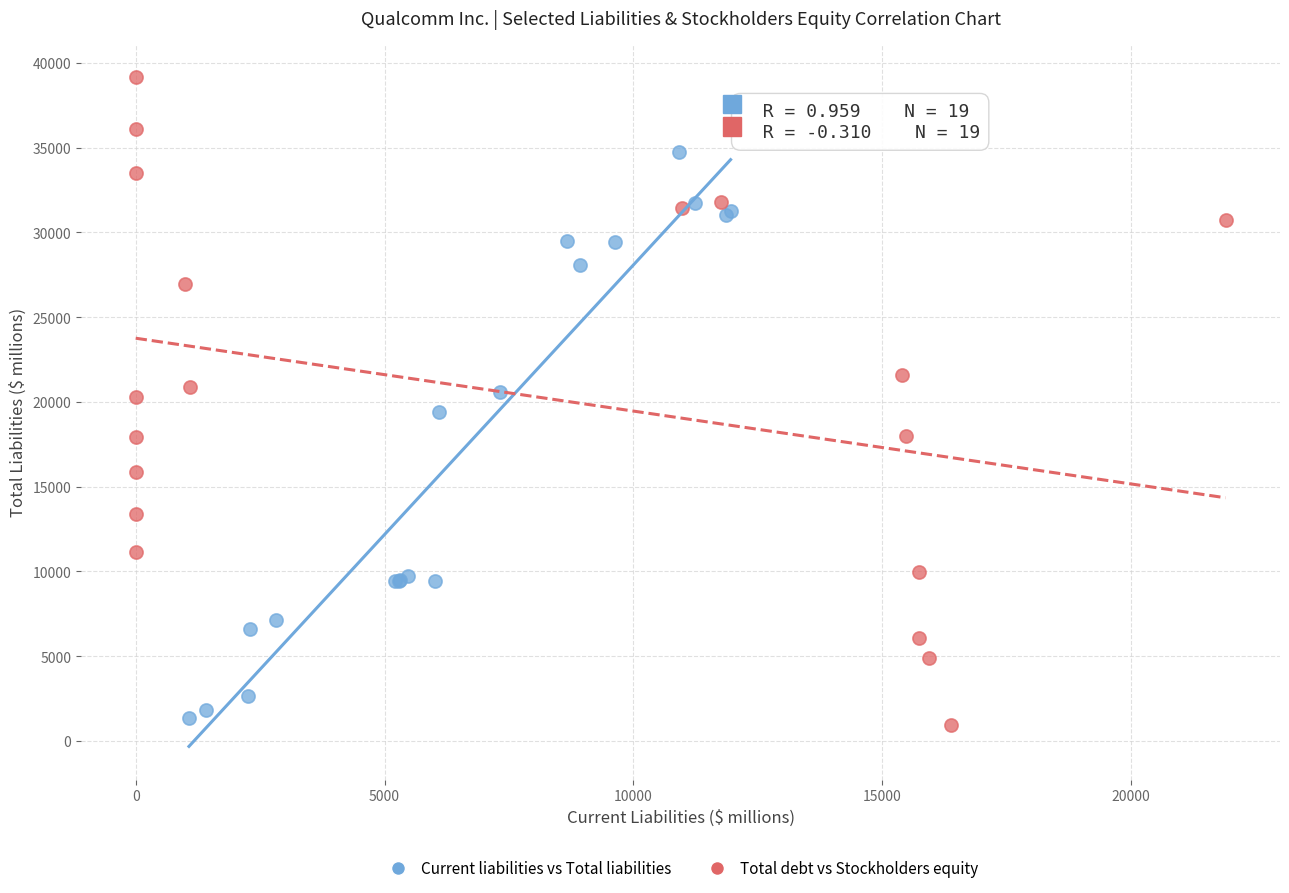

Which series has the largest Y range (max minus min)?

Total debt vs Stockholders equity